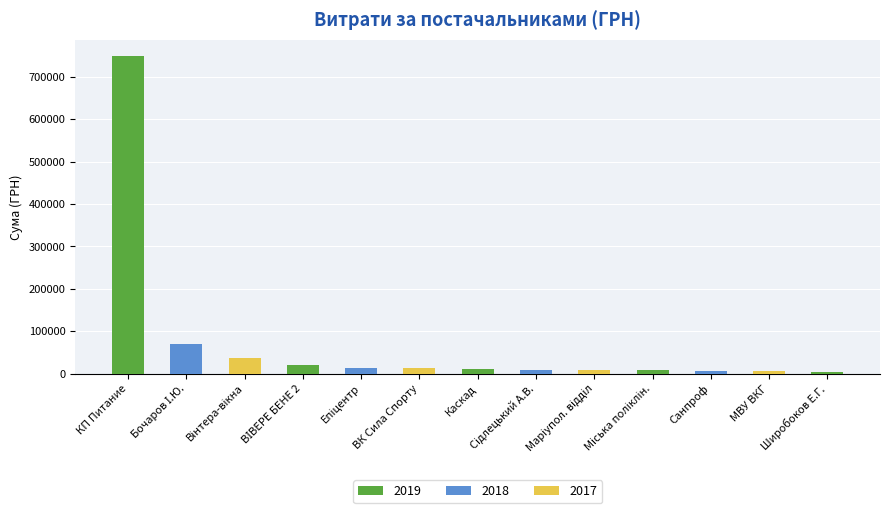

What is the greatest value displayed?

750109.4